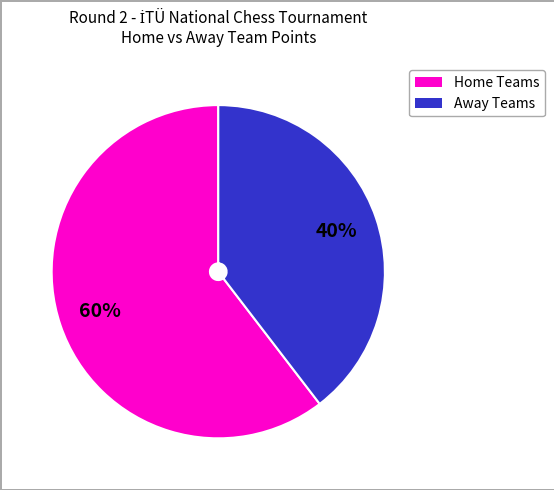

To the nearest percent, what is the average slice percentage?

50%